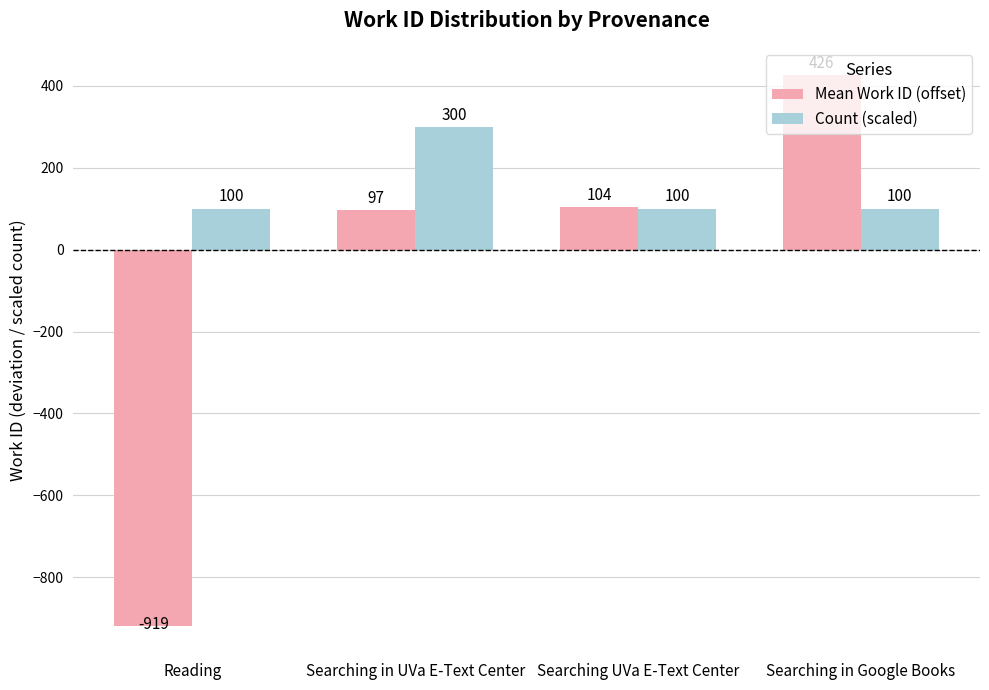

How many values in Mean Work ID (offset) are below zero?

1